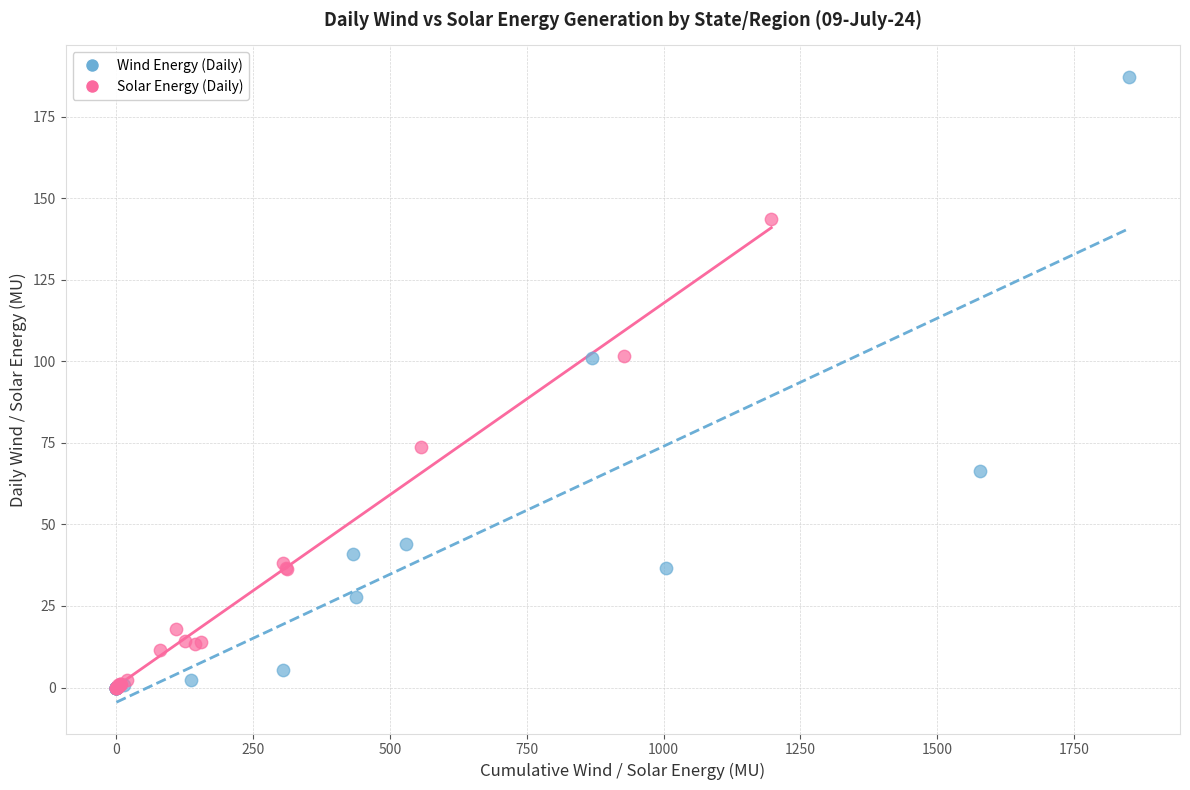

Which series has the widest spread of Y values?

Wind Energy (Daily)